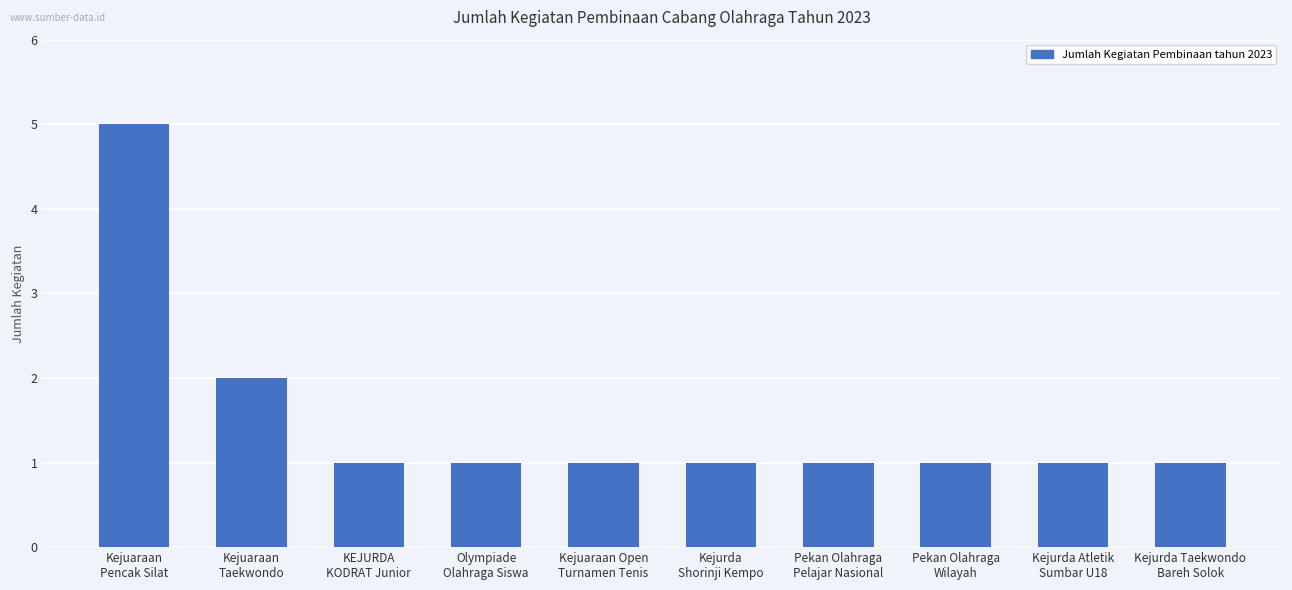

What is the label of the 10th bar from the left?

Kejurda Taekwondo
Bareh Solok